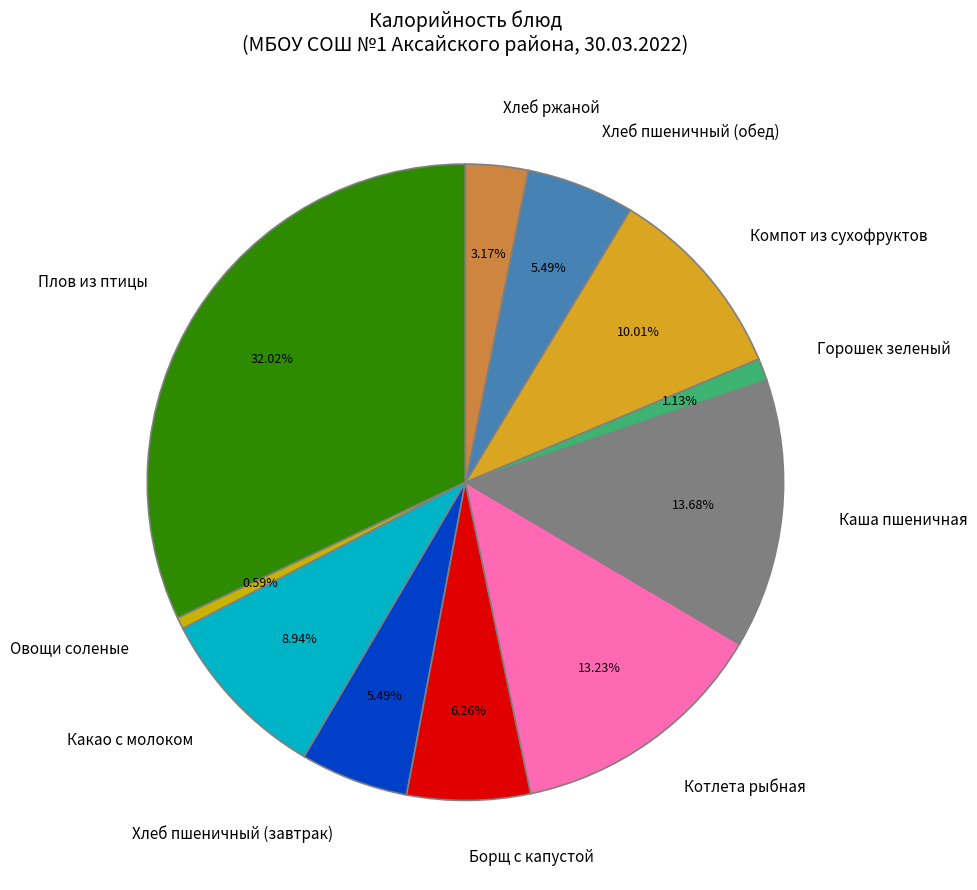

Does any single category account for the majority?

No